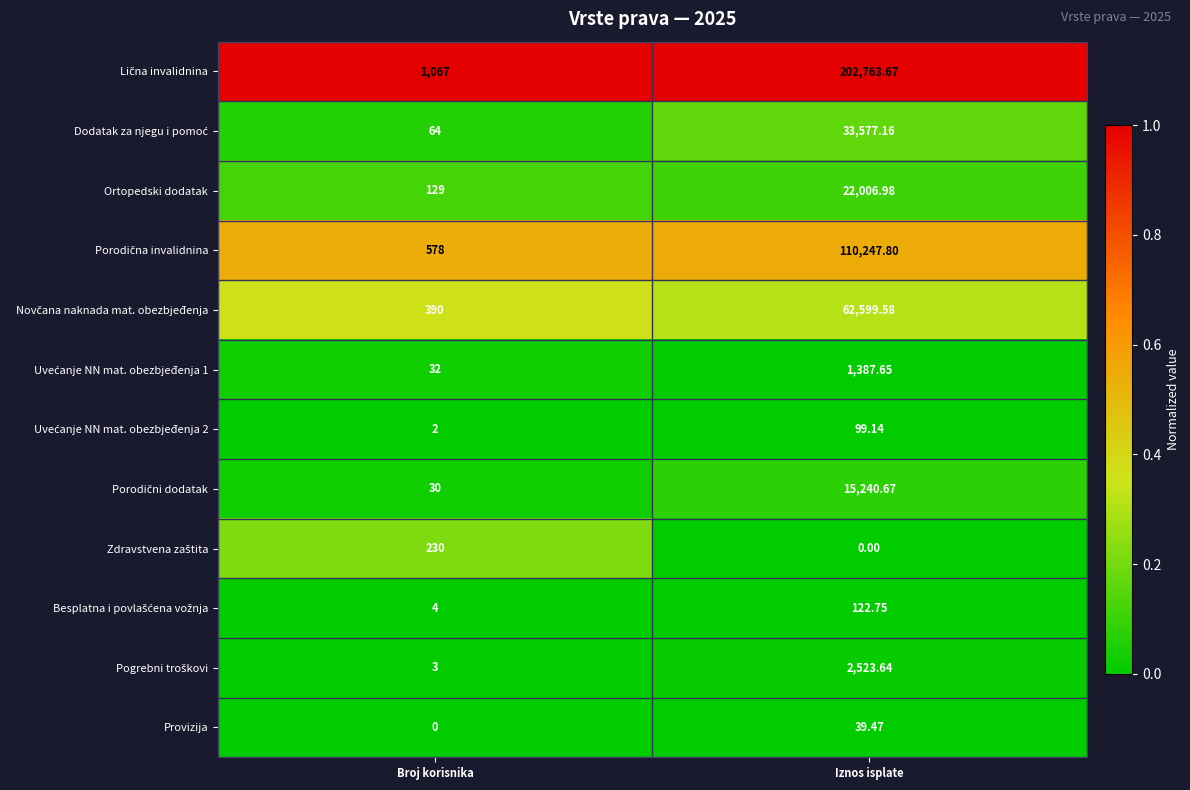

At which label does Ortopedski dodatak first exceed 22006?

Iznos isplate